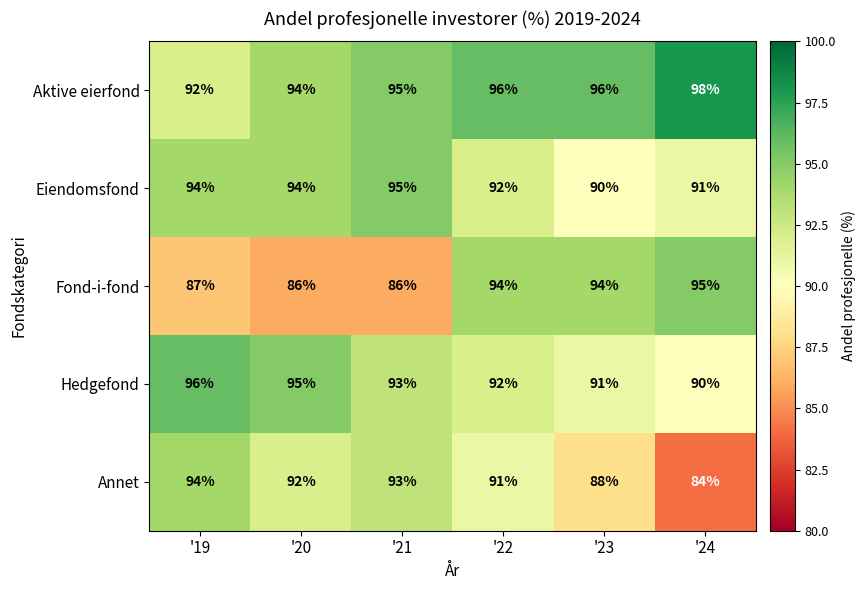

What is the difference between the second highest and minimum values in the Hedgefond series?

5